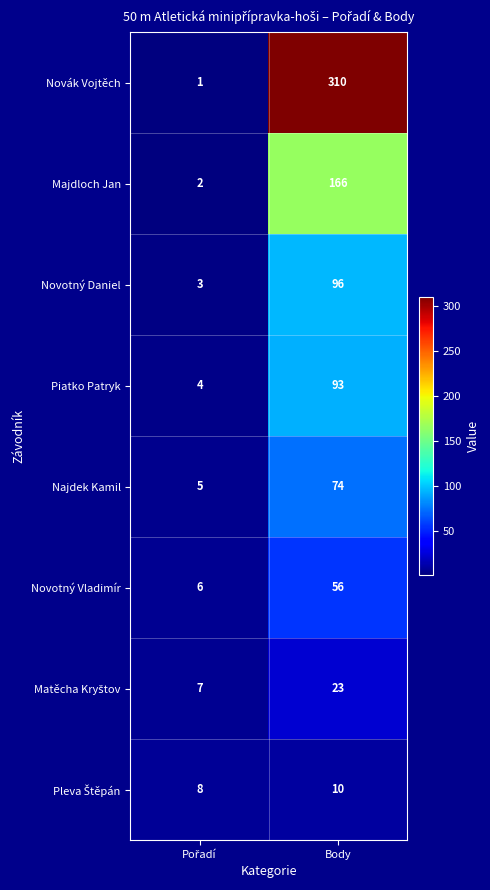

Which series has the largest range (max minus min)?

Novák Vojtěch